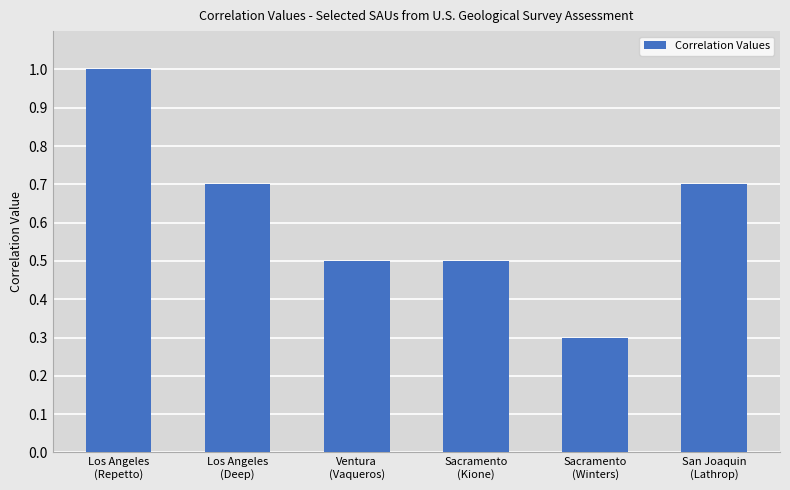

What is the maximum value shown in the chart?

1.0